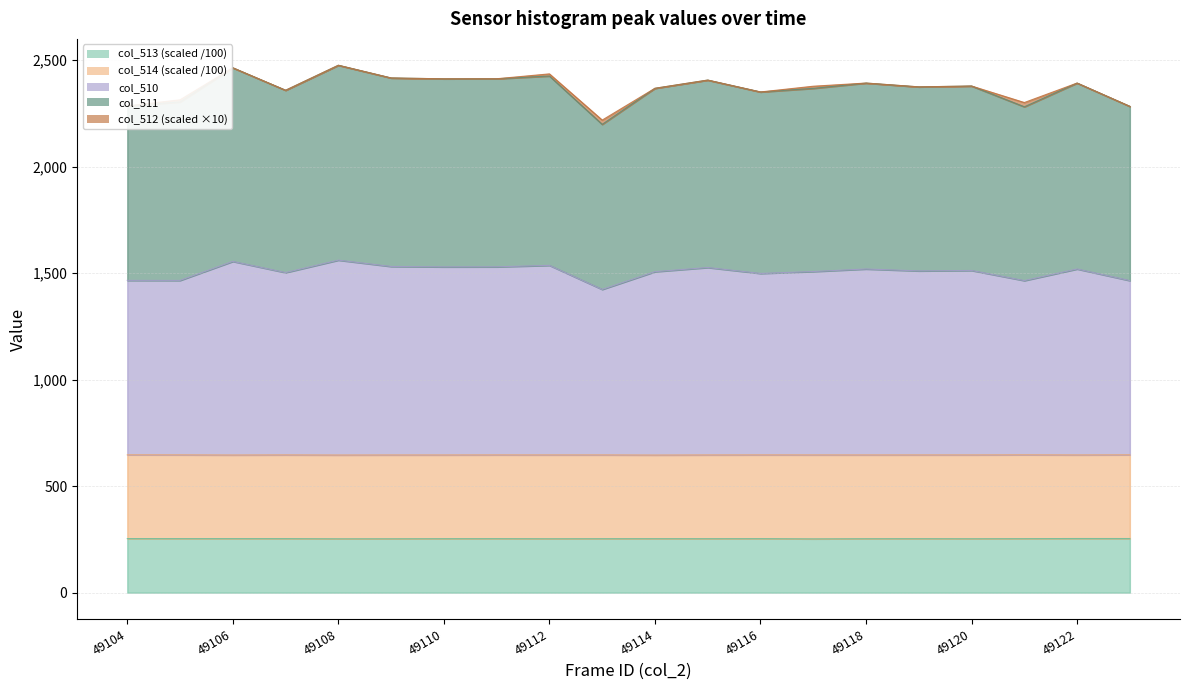

True or false: col_511 has more than 0 points higher than both neighbors.

True